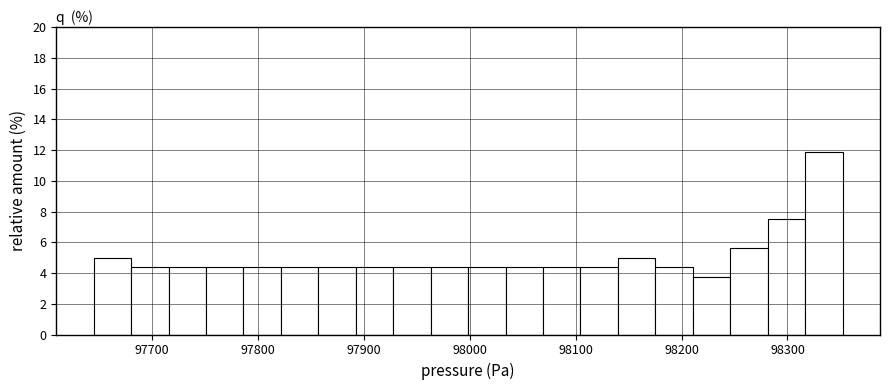

Read against the x-axis, roughly where is the centre of the tallest bar?

98330